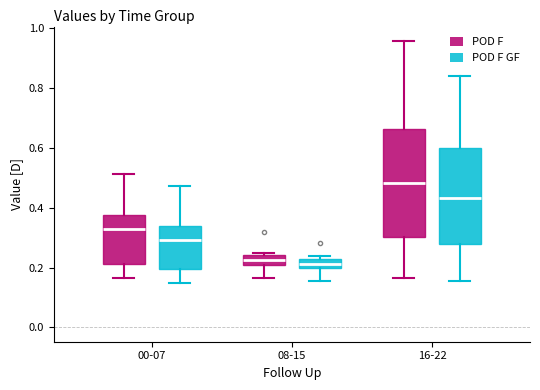

Comparing the boxes themselves (not the whiskers), which one is the tallest?

16-22 (POD F)